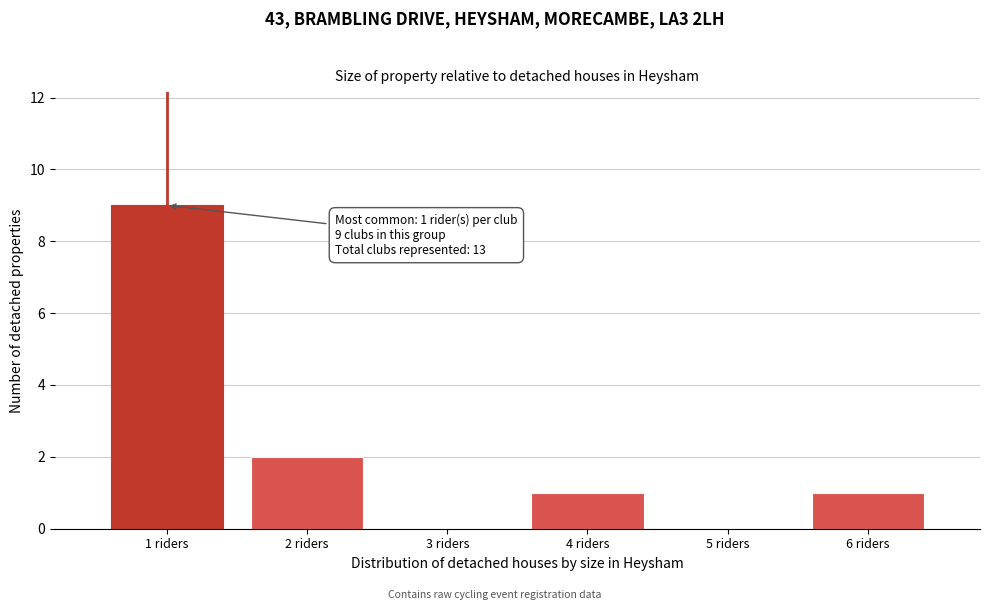

Which range on the x-axis has the tallest bar?

0.5 to 1.5